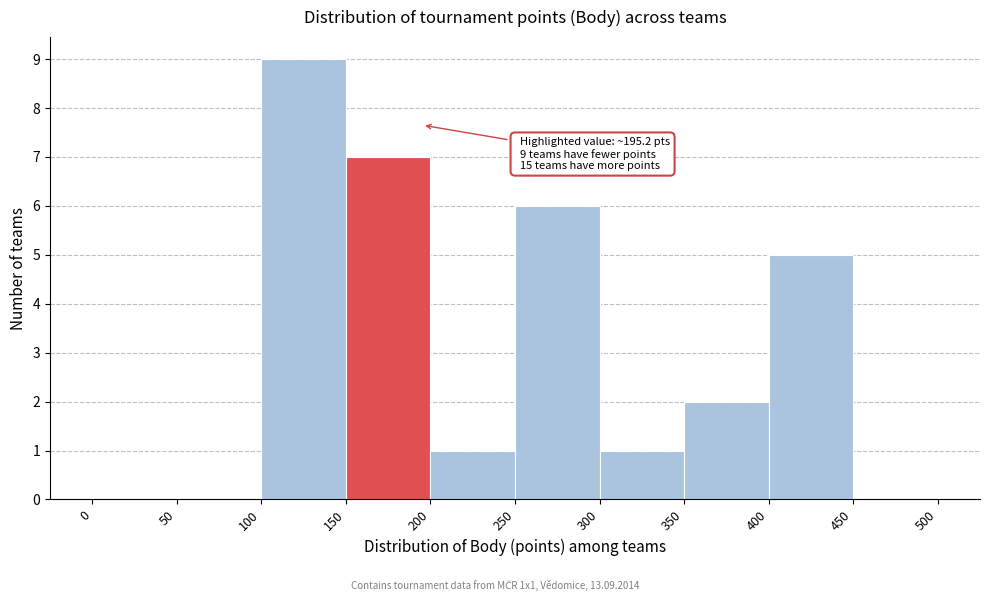

Which range on the x-axis has the tallest bar?

100 to 150